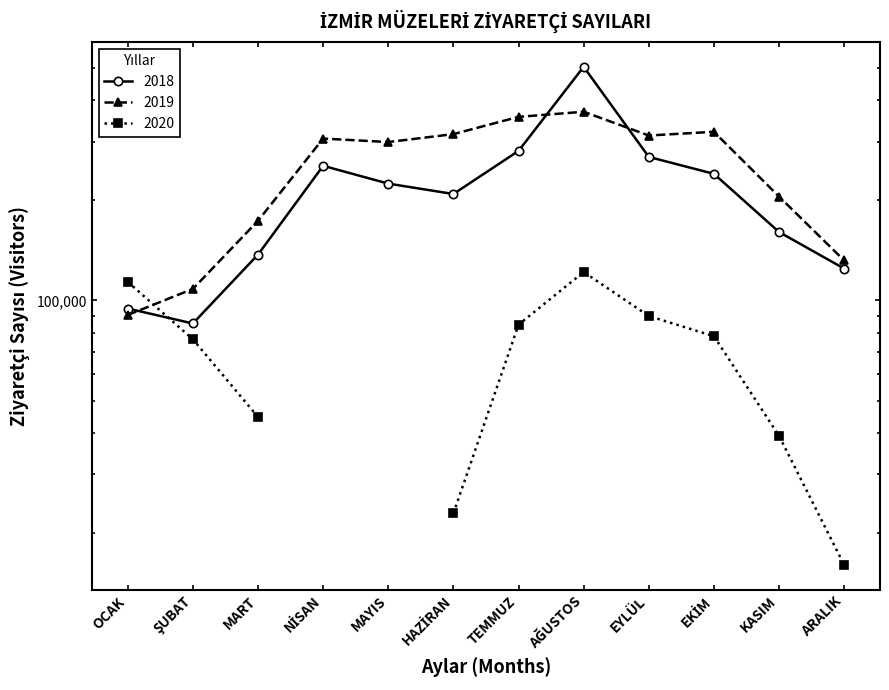

Which category has the lowest value in the 2019 series?

OCAK